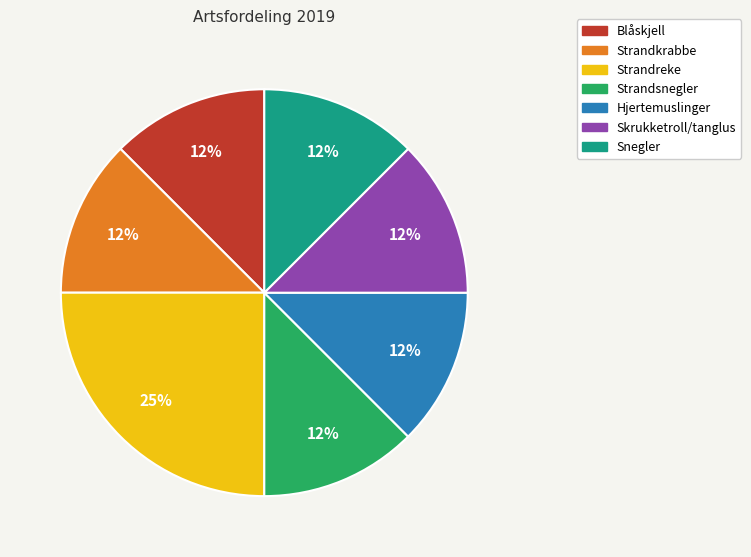

Do Snegler and Blåskjell together represent more than half of the pie?

No